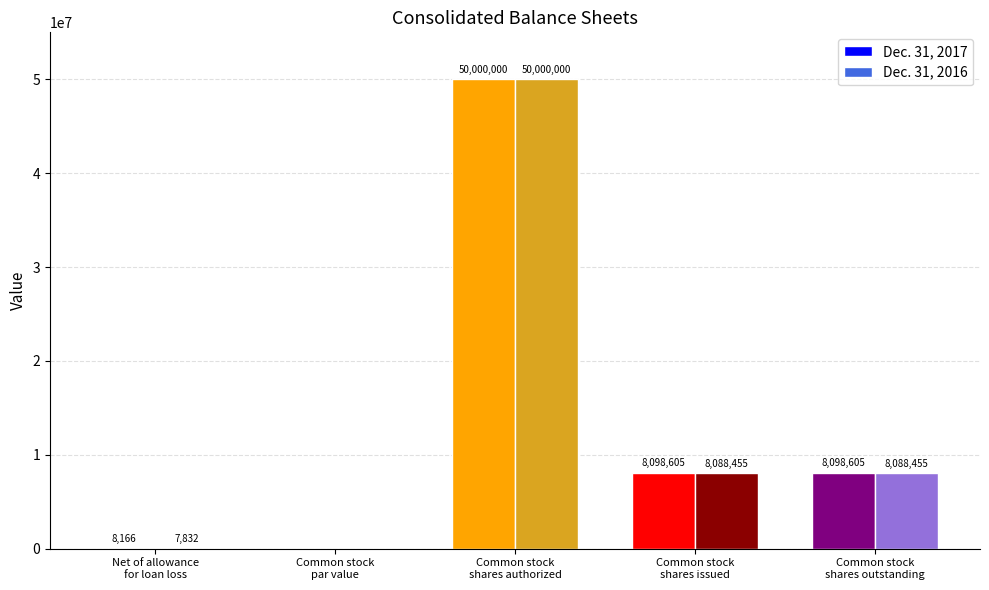

What is the highest value of the Dec. 31, 2017 series?

50000000